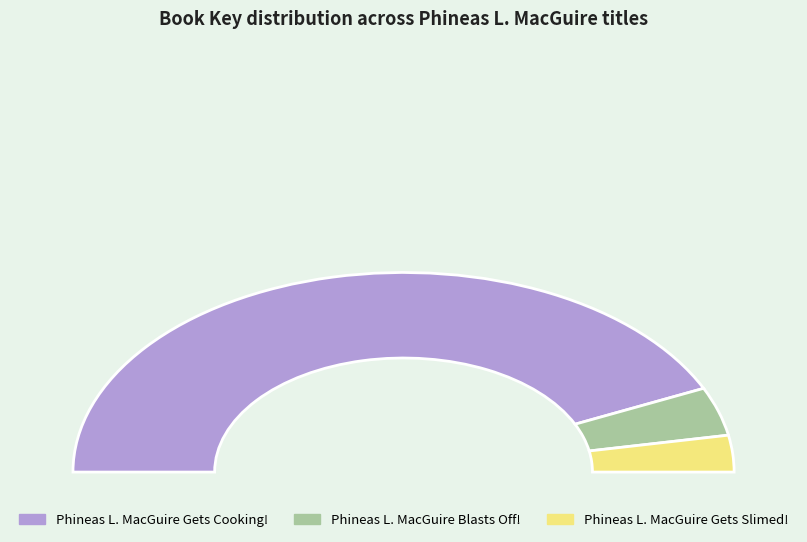

Rank the categories by value from lowest to highest.

Phineas L. MacGuire Gets Slimed!, Phineas L. MacGuire Blasts Off!, Phineas L. MacGuire Gets Cooking!